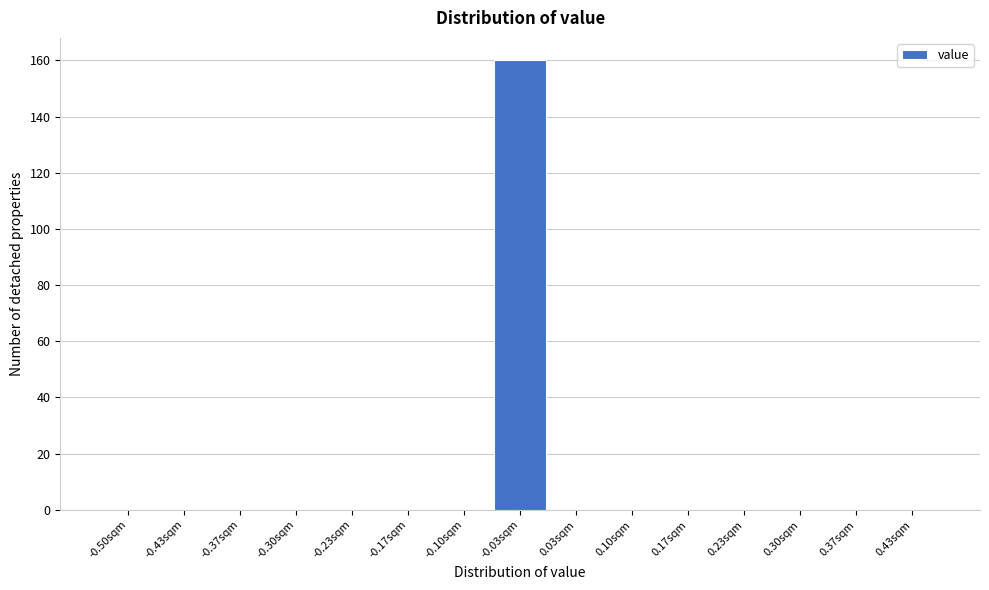

Reading right to left, transcribe all the data shown in this chart.

0.43sqm=0	0.37sqm=0	0.30sqm=0	0.23sqm=0	0.17sqm=0	0.10sqm=0	0.03sqm=0	-0.03sqm=160	-0.10sqm=0	-0.17sqm=0	-0.23sqm=0	-0.30sqm=0	-0.37sqm=0	-0.43sqm=0	-0.50sqm=0